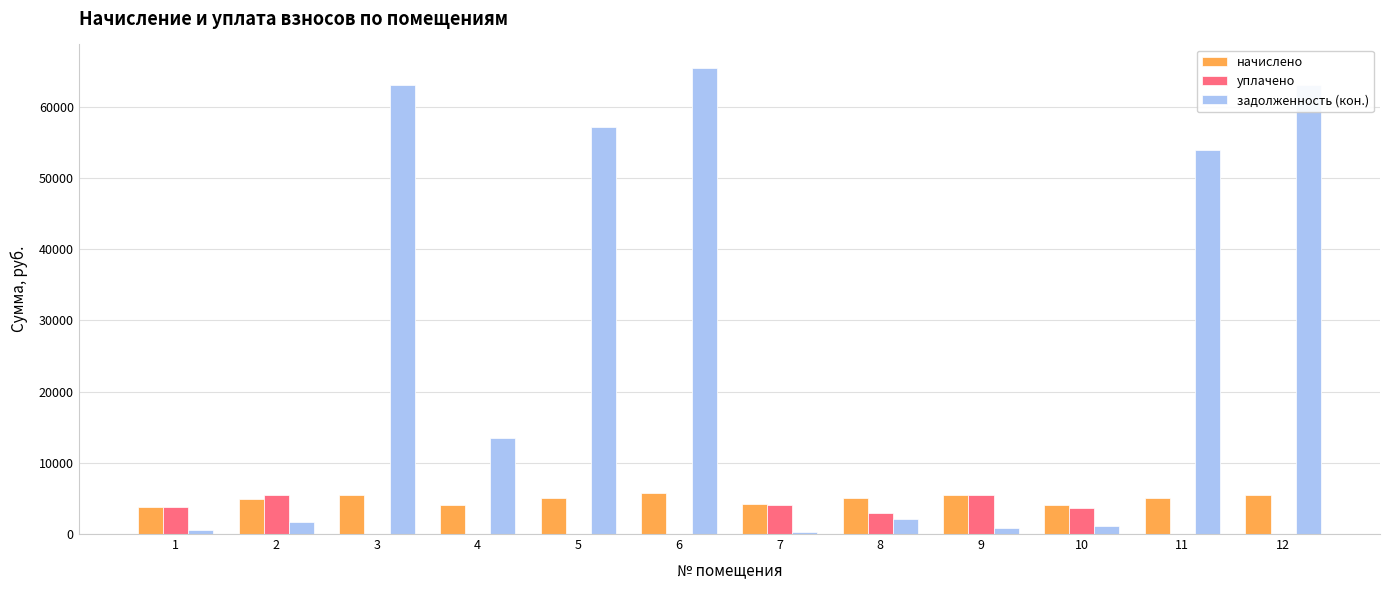

Does the chart contain stacked bars?

No